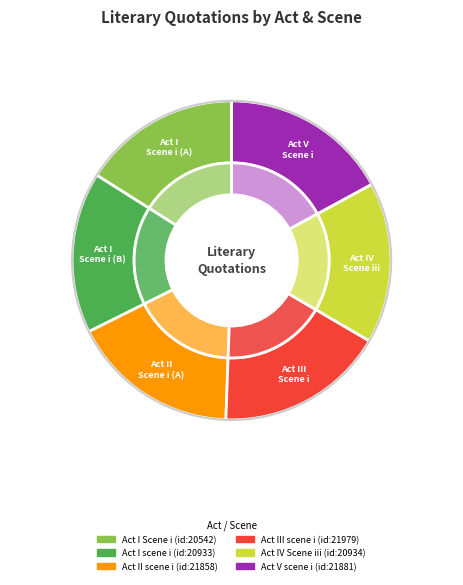

The Act IV Scene iii slice represents 16% of the pie. True or false?

True